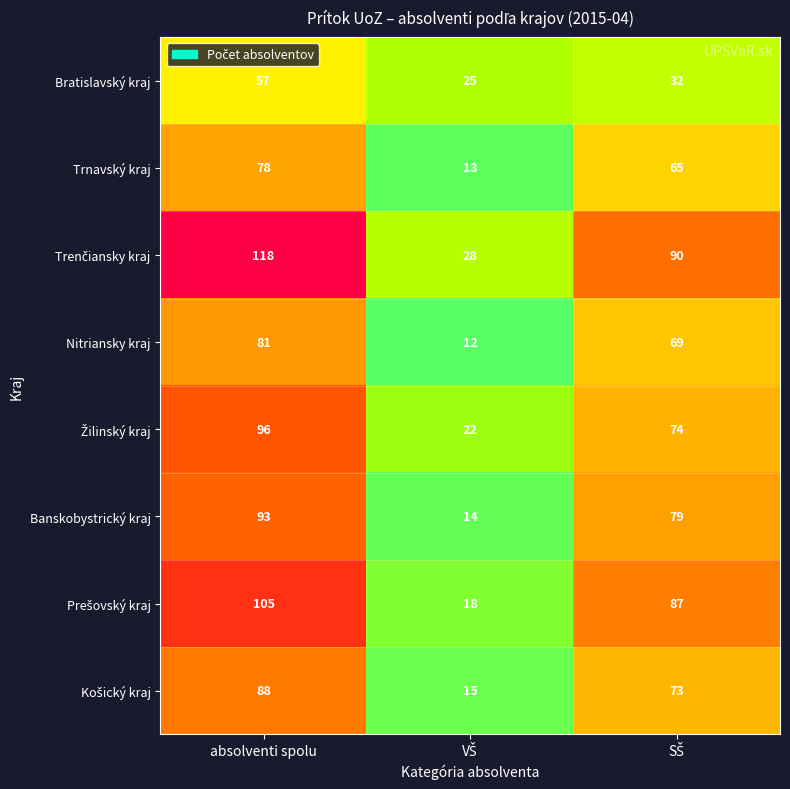

What is the sum of all Banskobystrický kraj values?

186